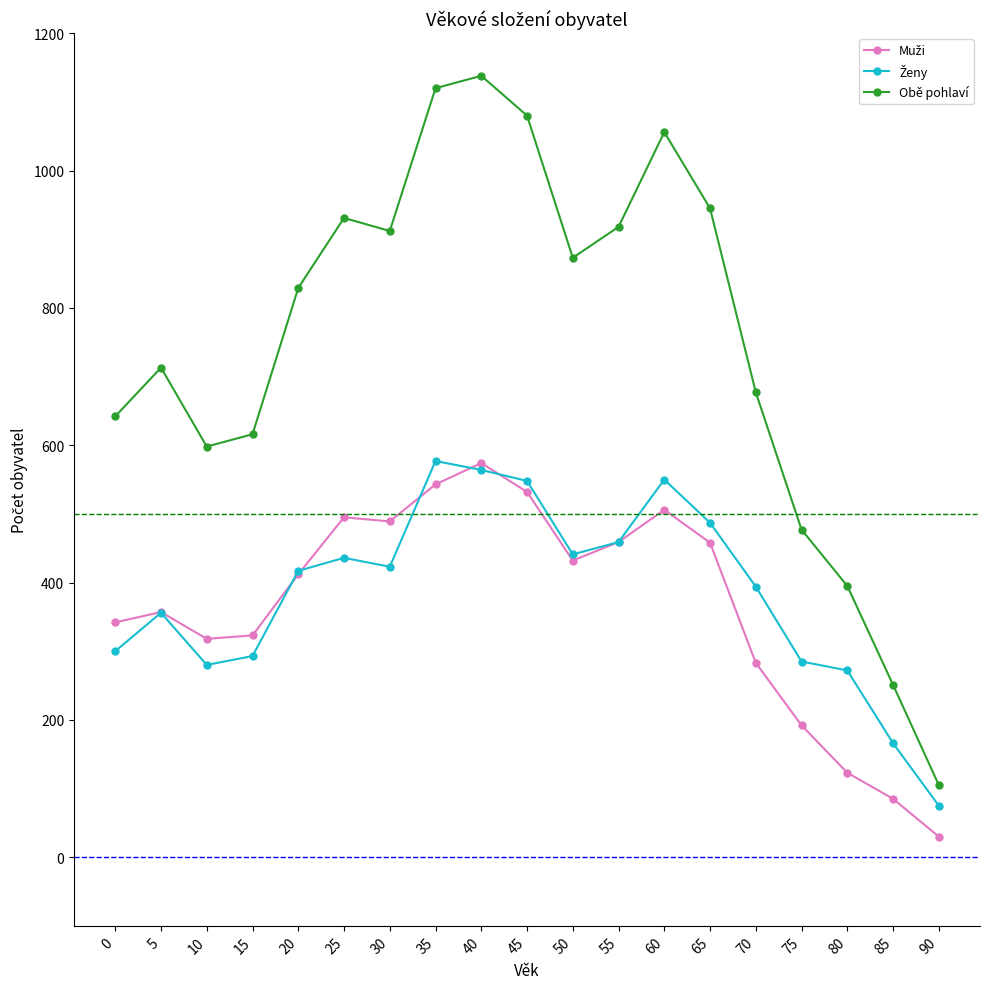

Where is the first local maximum for Obě pohlaví?

5